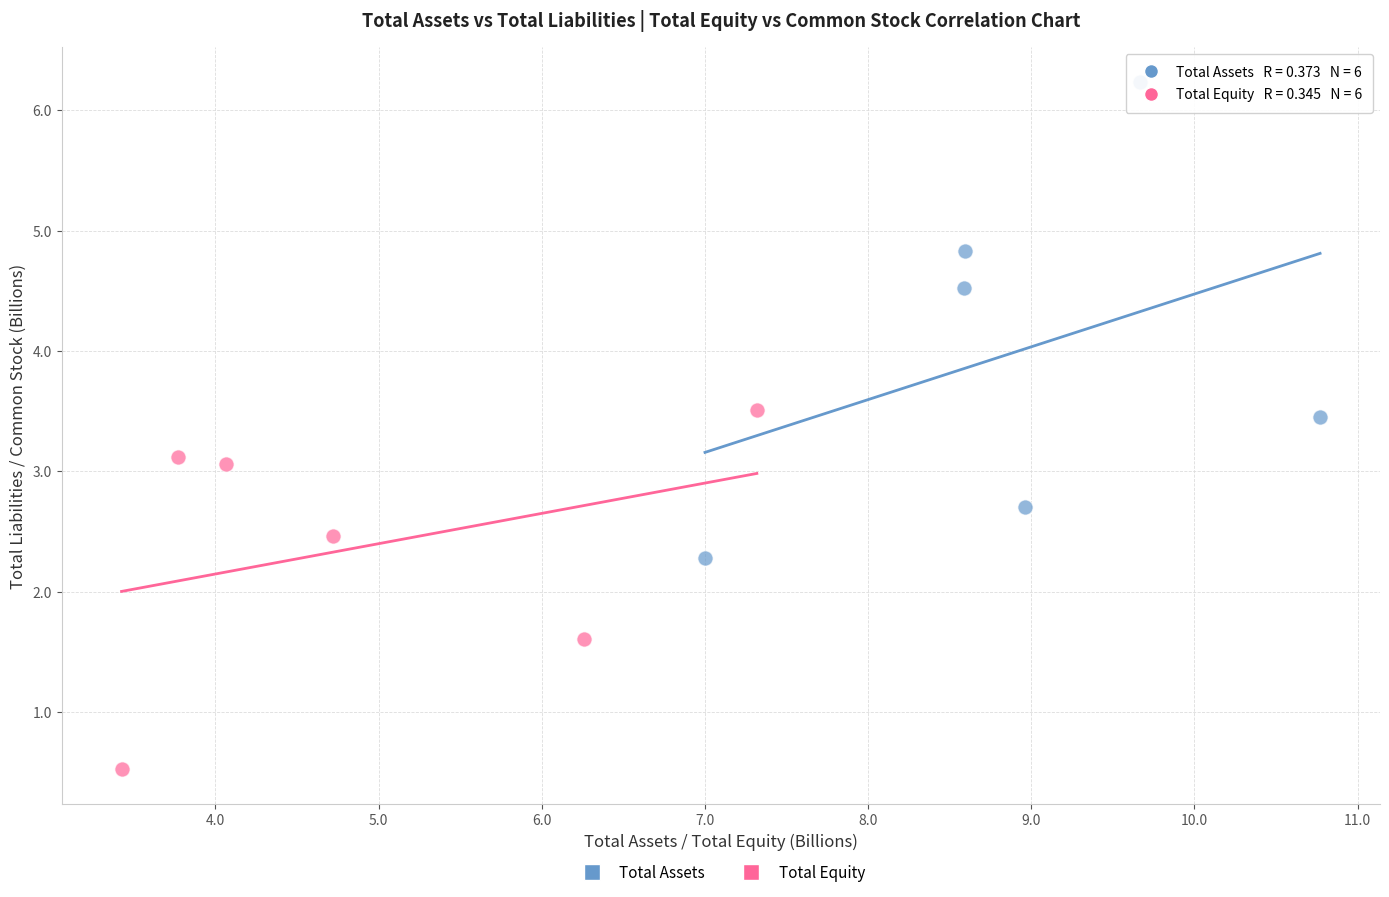

Which series reaches the minimum Y coordinate?

Total Equity